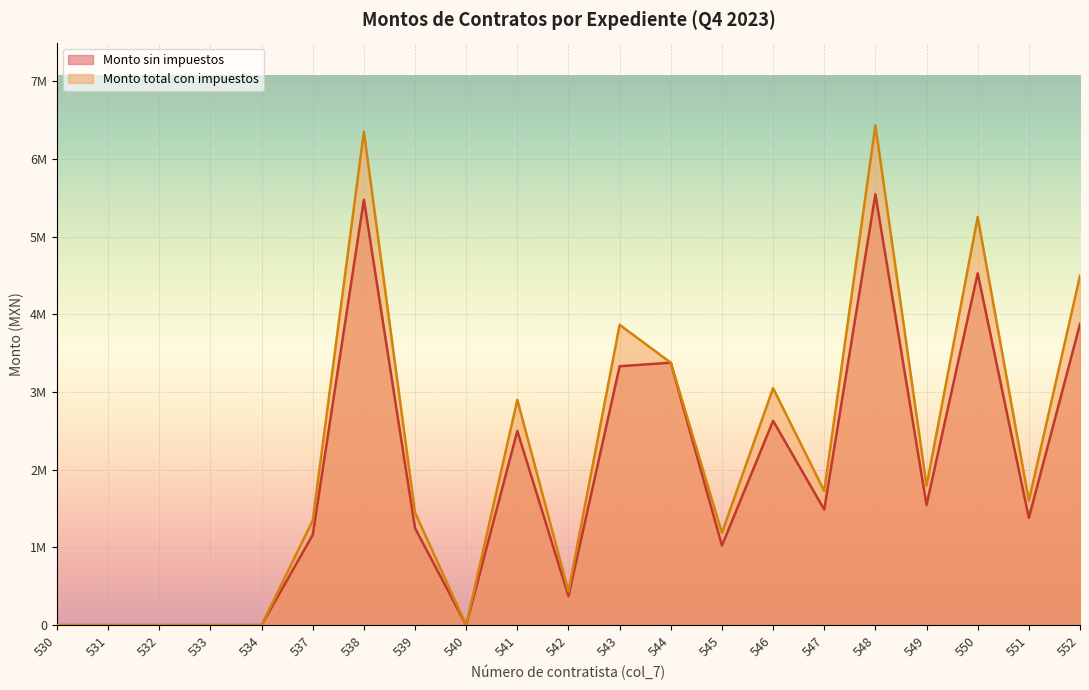

What is the difference between the highest and lowest values at 543?

533351.7